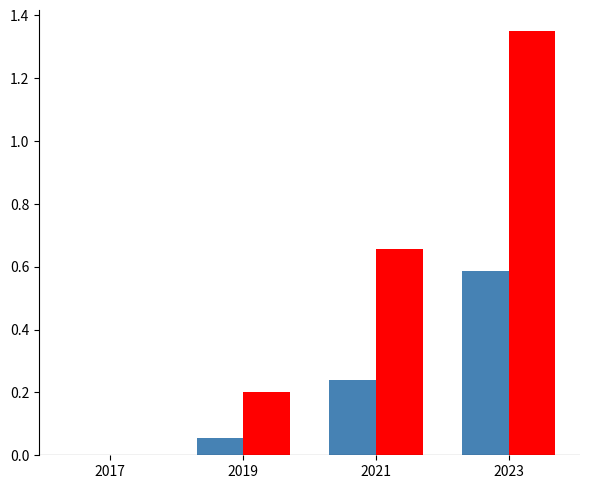

What is the total value across all series at 2021?

0.9